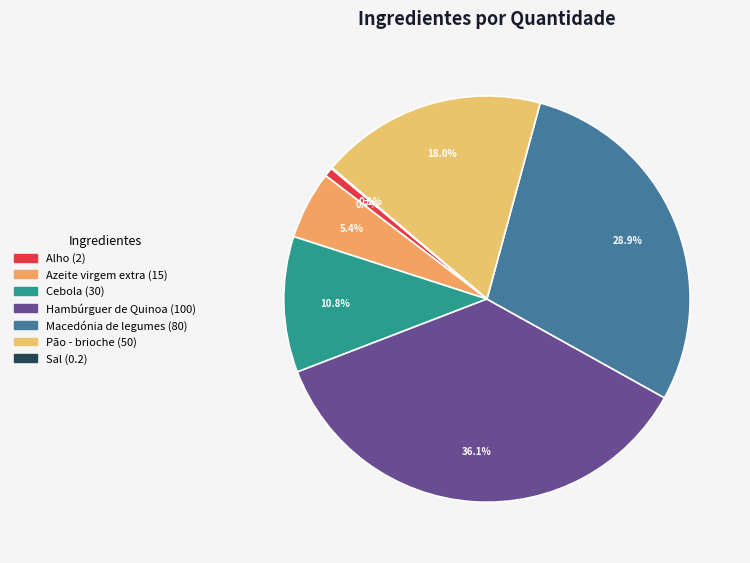

Which has a higher value, Azeite virgem extra or Cebola?

Cebola